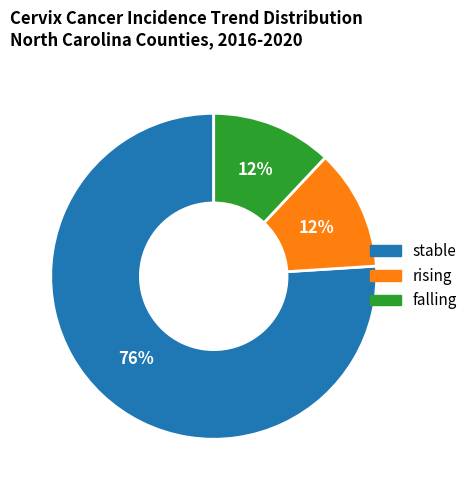

What is the ratio of the value at rising to the value at falling?

1.0